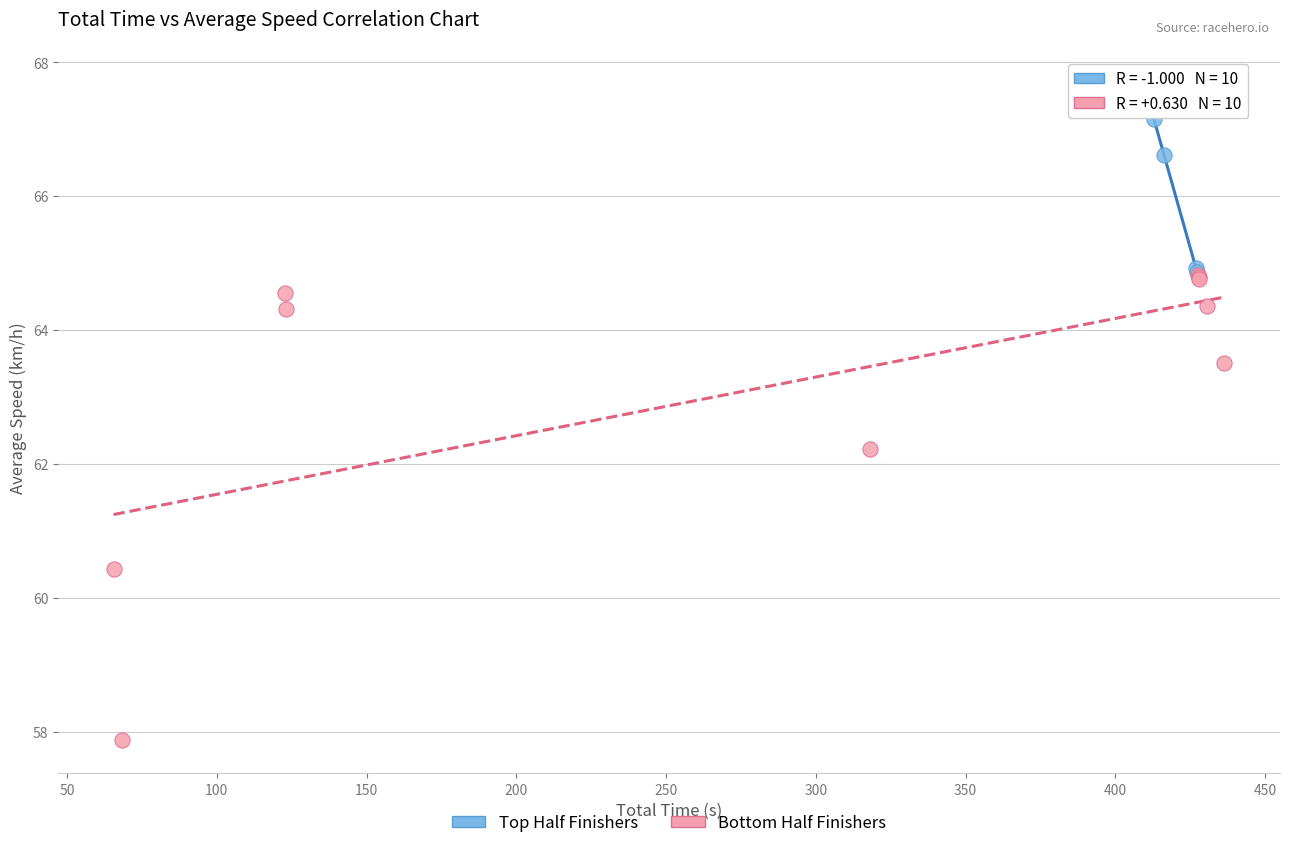

Which series has the largest Y range (max minus min)?

Bottom Half Finishers